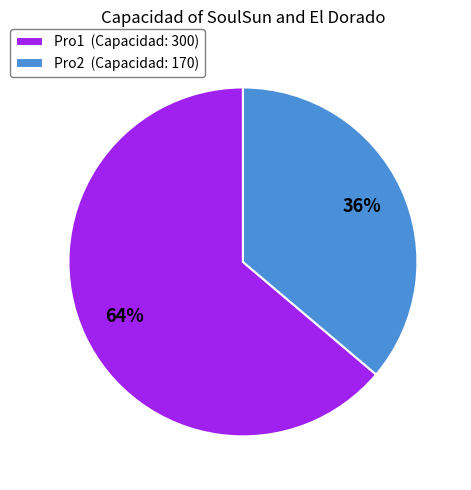

Do Pro2 (Capacidad: 170) and Pro1 (Capacidad: 300) together represent more than half of the pie?

Yes